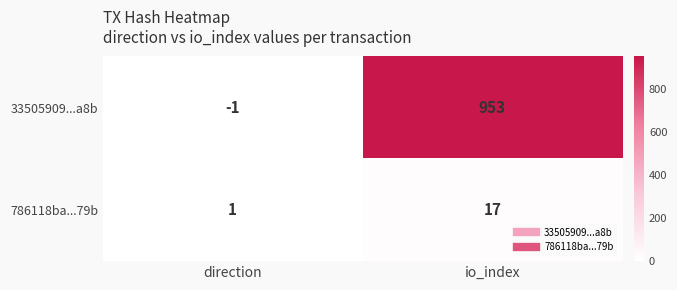

Which category has the lowest value across all series?

direction